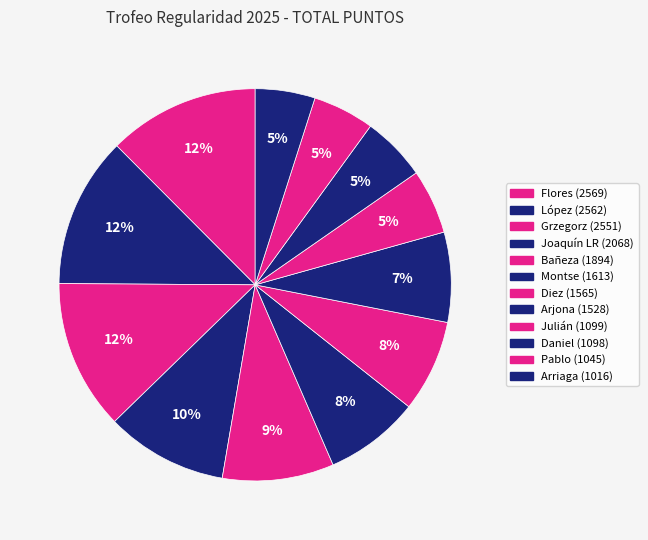

To the nearest percent, what is the difference between the largest and smallest slice percentages?

8%